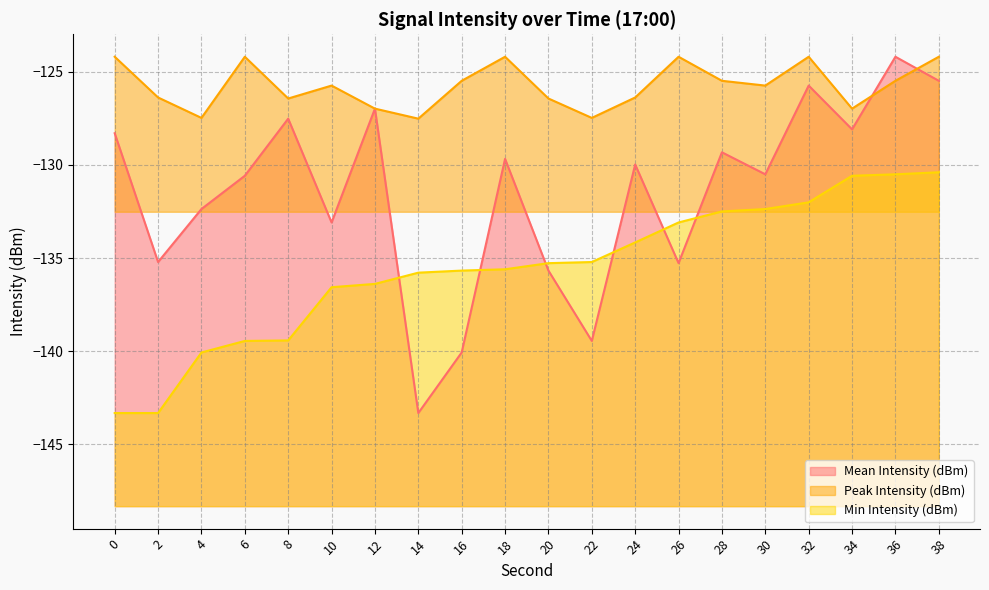

At which label is Min Intensity (dBm) closest to -136?

14